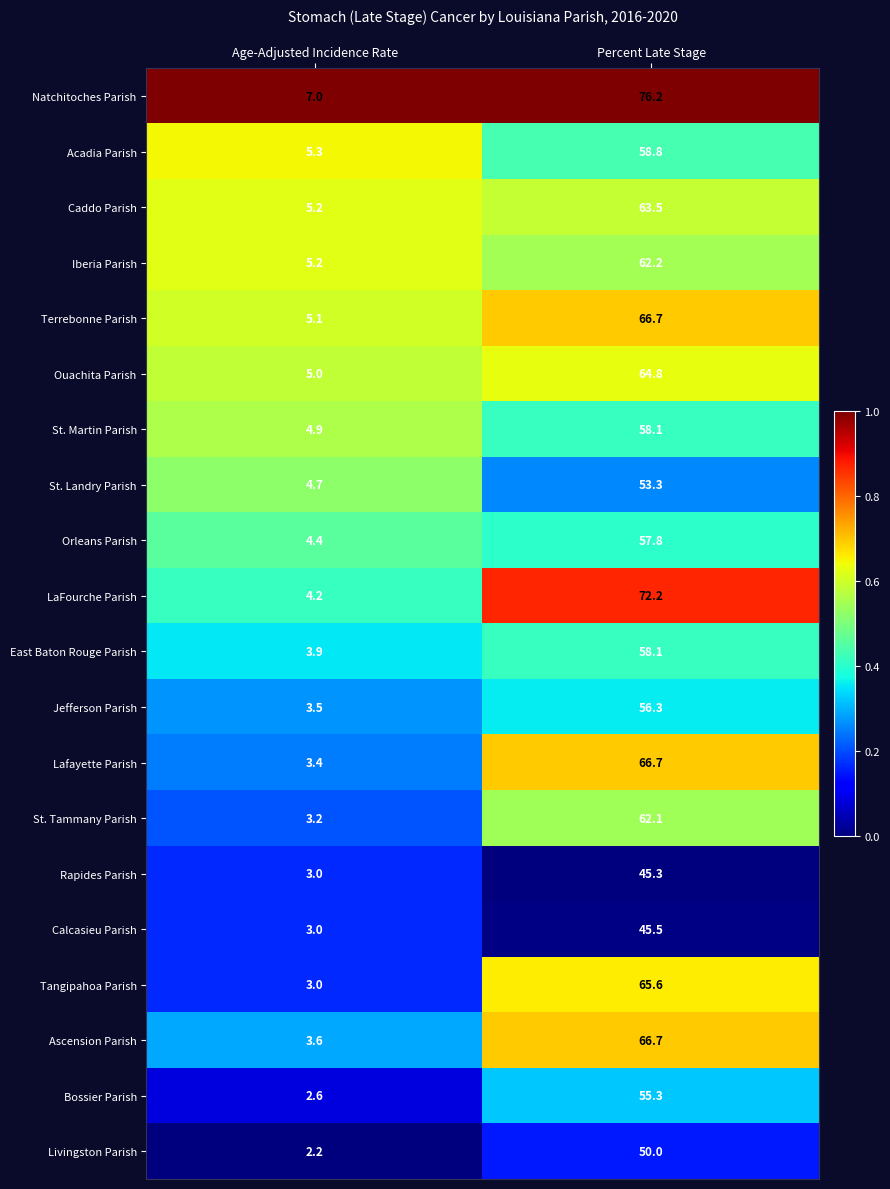

Rank the categories by Natchitoches Parish value from lowest to highest.

Age-Adjusted Incidence Rate, Percent Late Stage